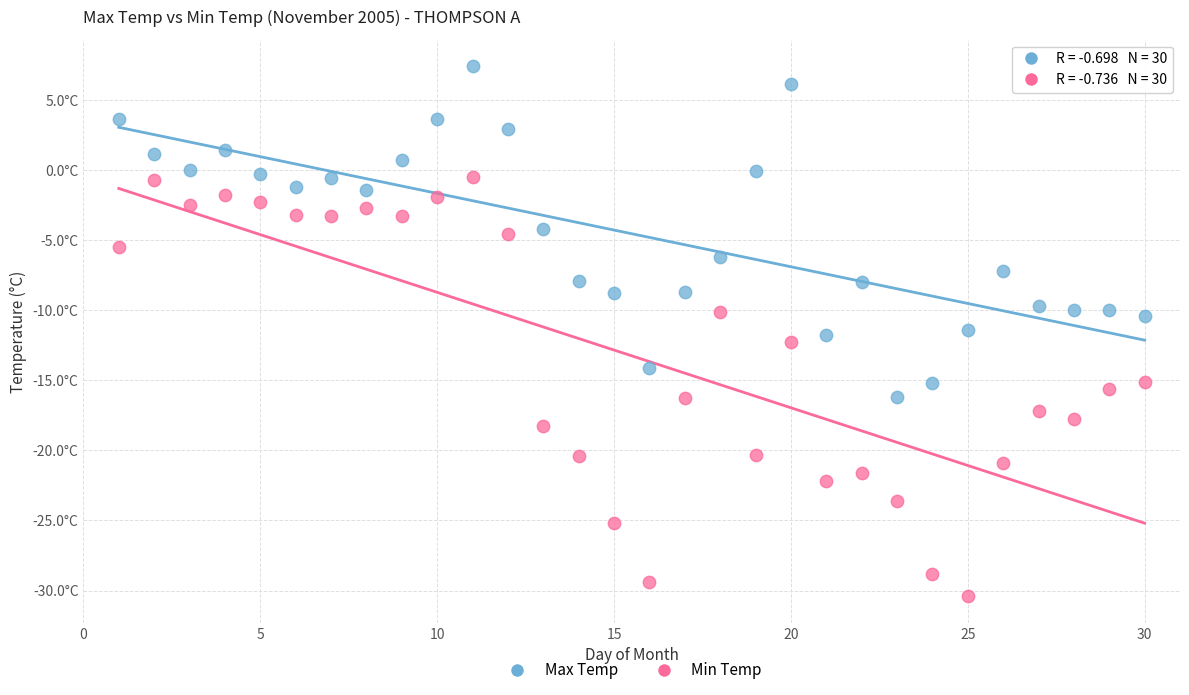

Which series contains the highest Y value?

Max Temp